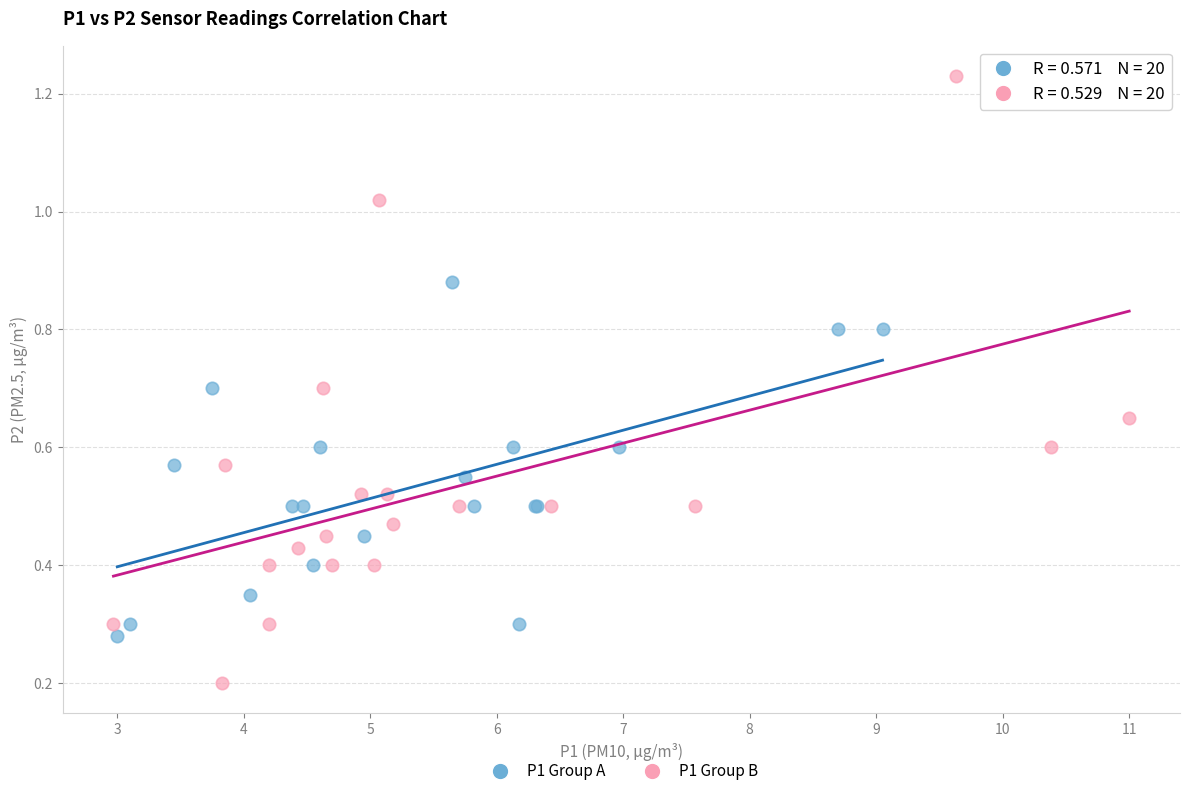

Which series contains the lowest Y value?

P1 Group B